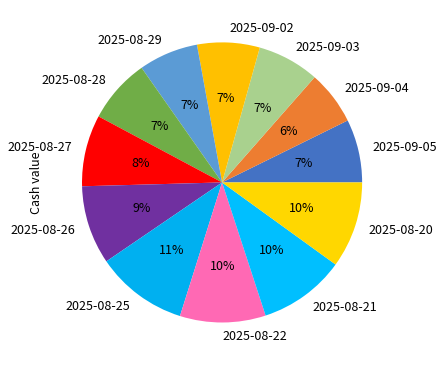

Combined, do 2025-08-26 and 2025-09-04 account for over 50%?

No